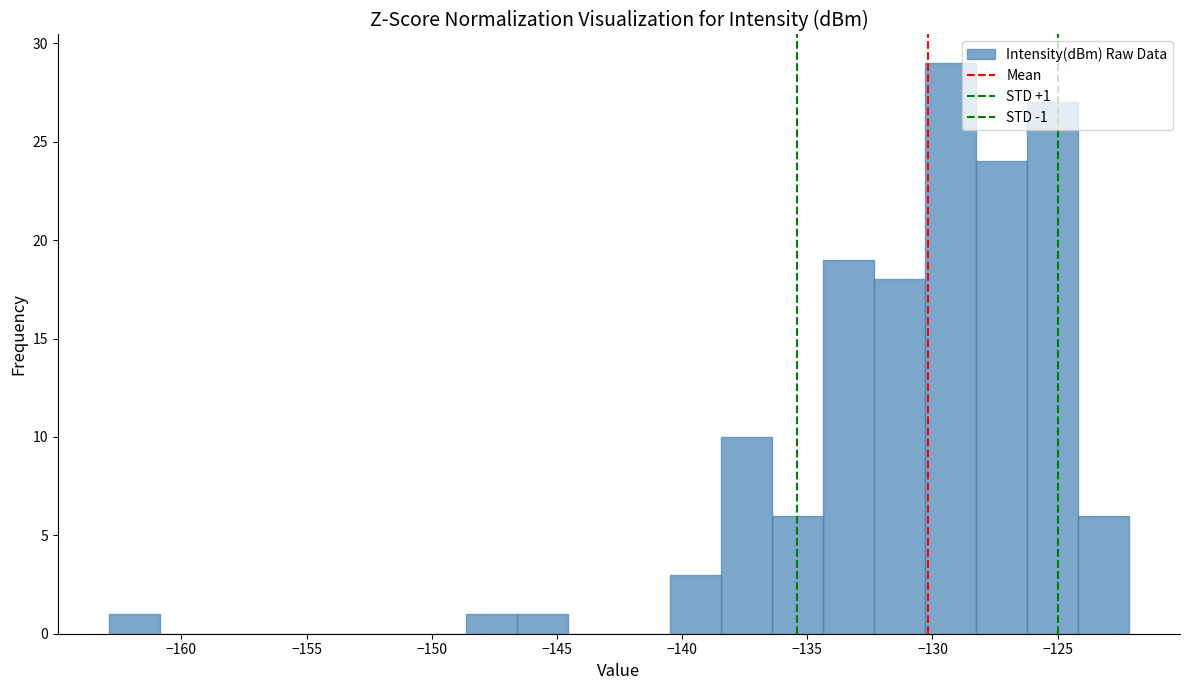

Which range on the x-axis has the tallest bar?

-130.5 to -128.5